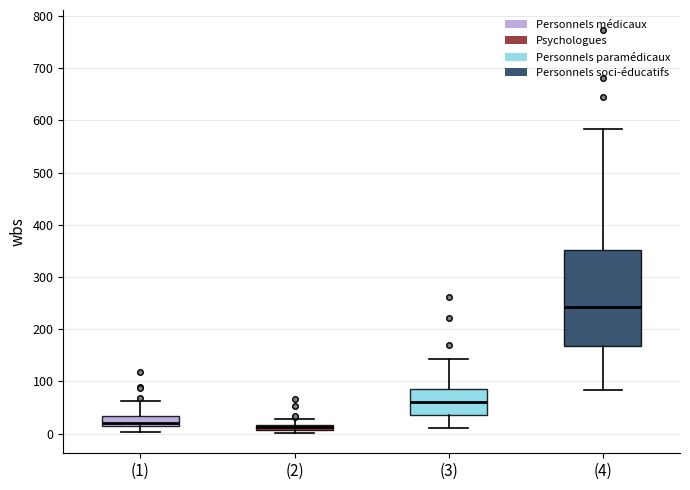

Where does the median line of the box for (4) sit on the y-axis? The values are not printed on the chart, so give them approximately, as read against the axis.

240